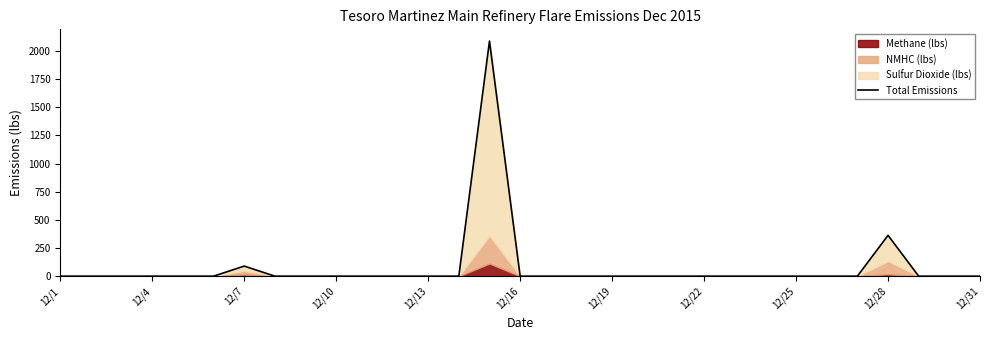

Reading left to right, what are all the values shown in this chart?

0.0	0.0	0.0	0.0	0.0	0.0	89.6	0.0	0.0	0.0	0.0	0.0	0.0	0.0	2088.1	0.0	0.0	0.0	0.0	0.0	0.0	0.0	0.0	0.0	0.0	0.0	0.0	362.9	0.0	0.0	0.0